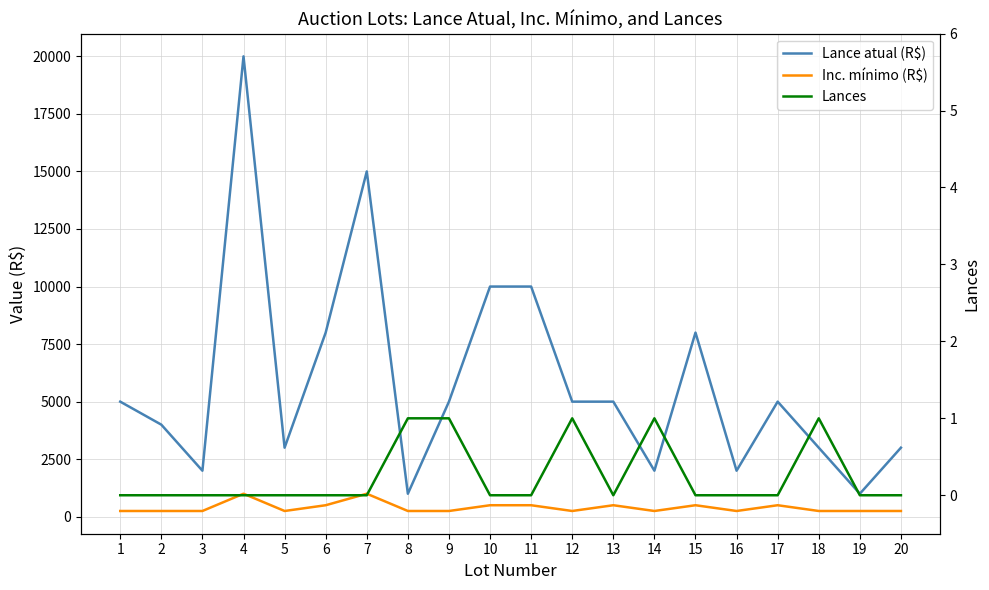

Is the value of Lances at 12 greater than the value of Inc. mínimo (R$) at 13?

No